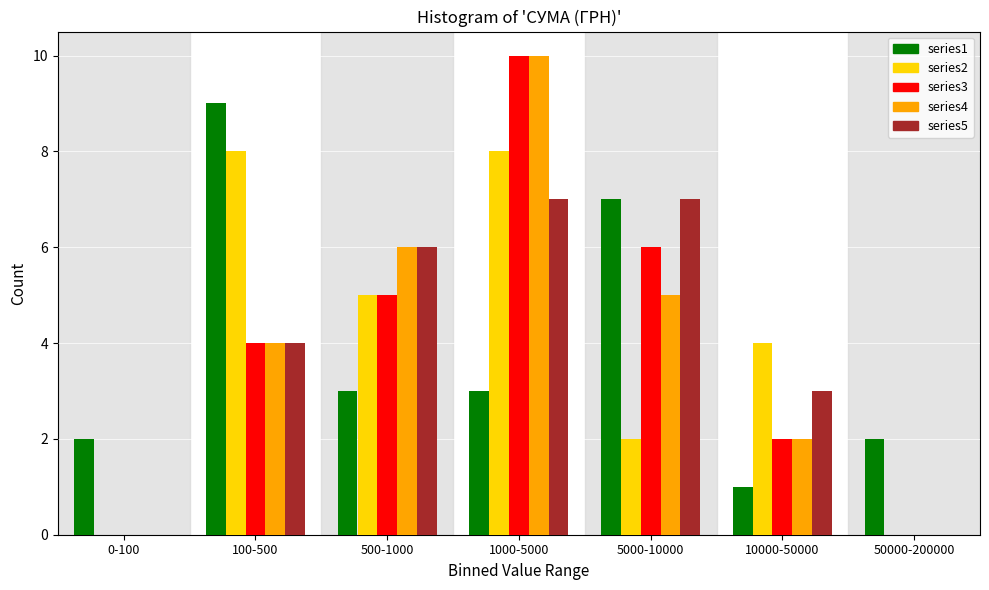

What is the total value across all series at 1000-5000?

38